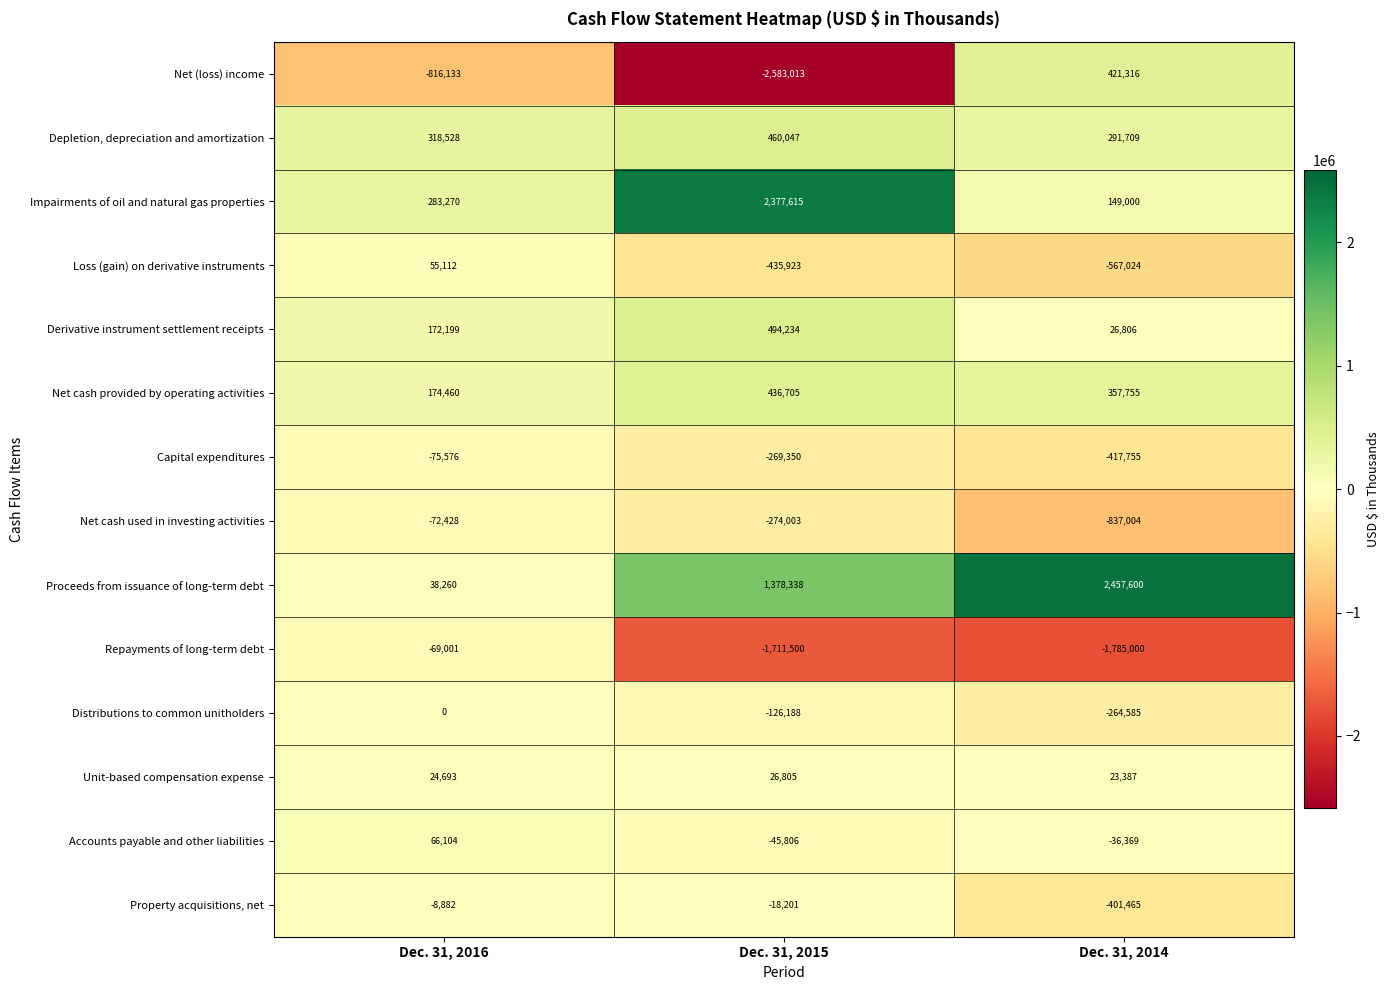

How many data points in Repayments of long-term debt are less than -1711500?

1